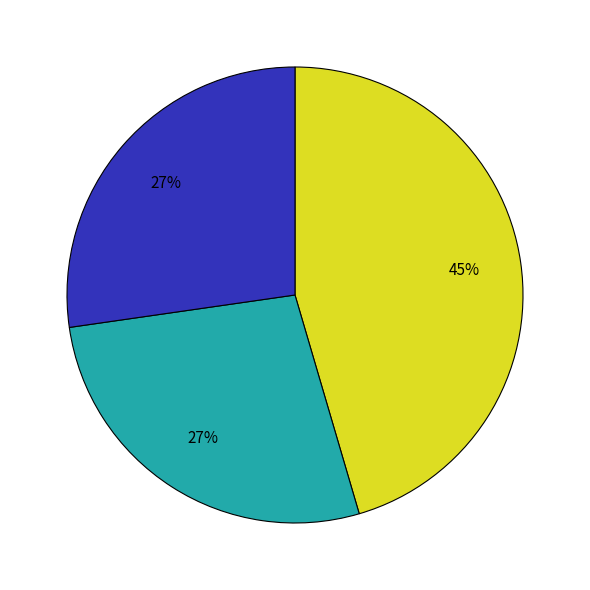

Does any single category account for the majority?

No